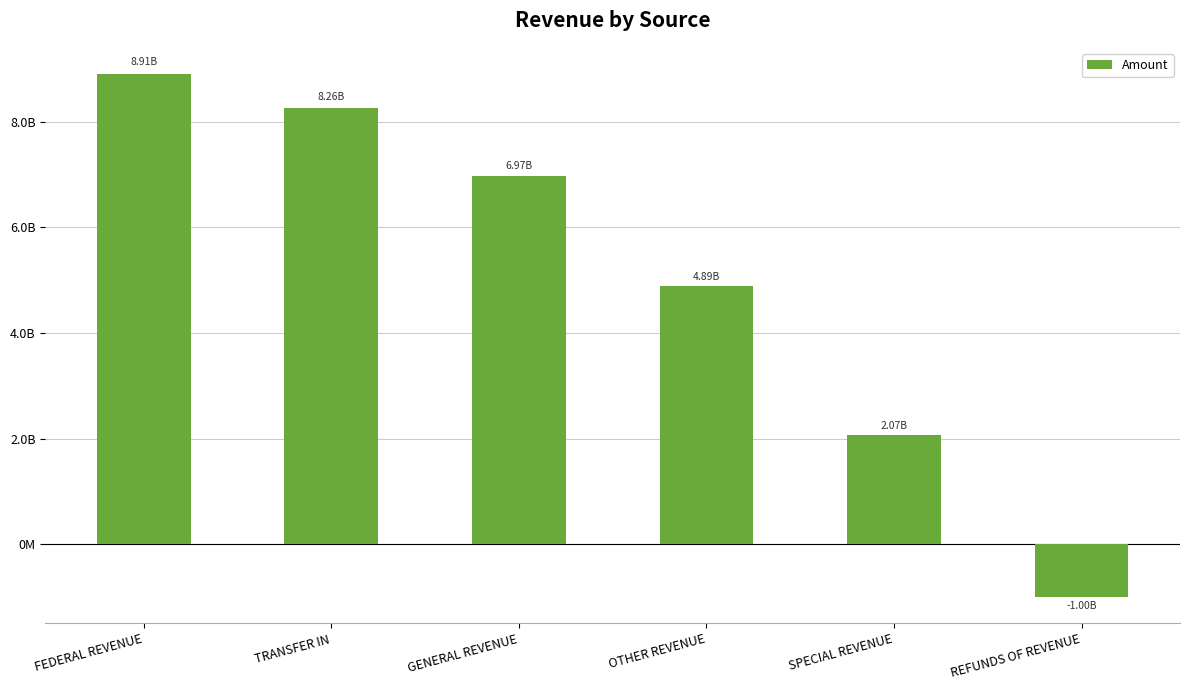

Between OTHER REVENUE and FEDERAL REVENUE, which is larger?

FEDERAL REVENUE